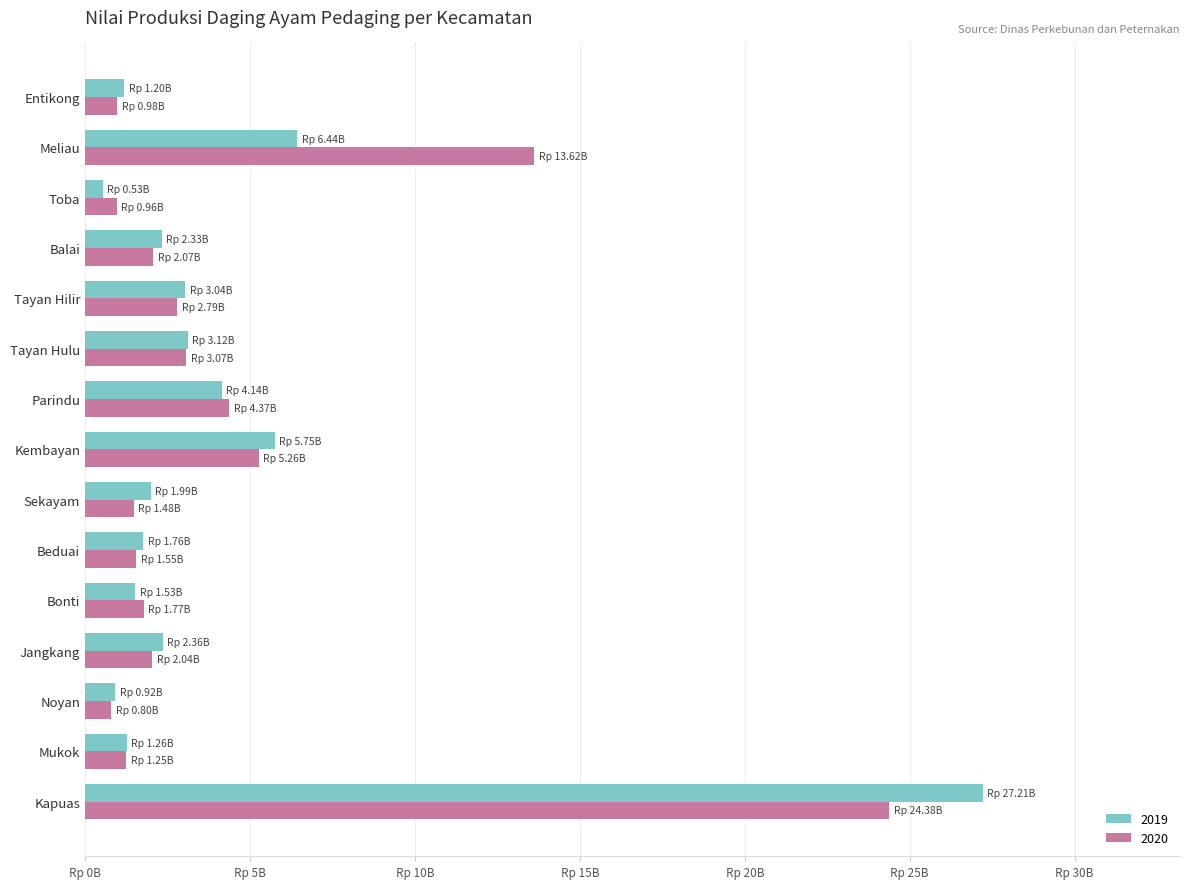

What are all the series names shown in the legend?

2019, 2020